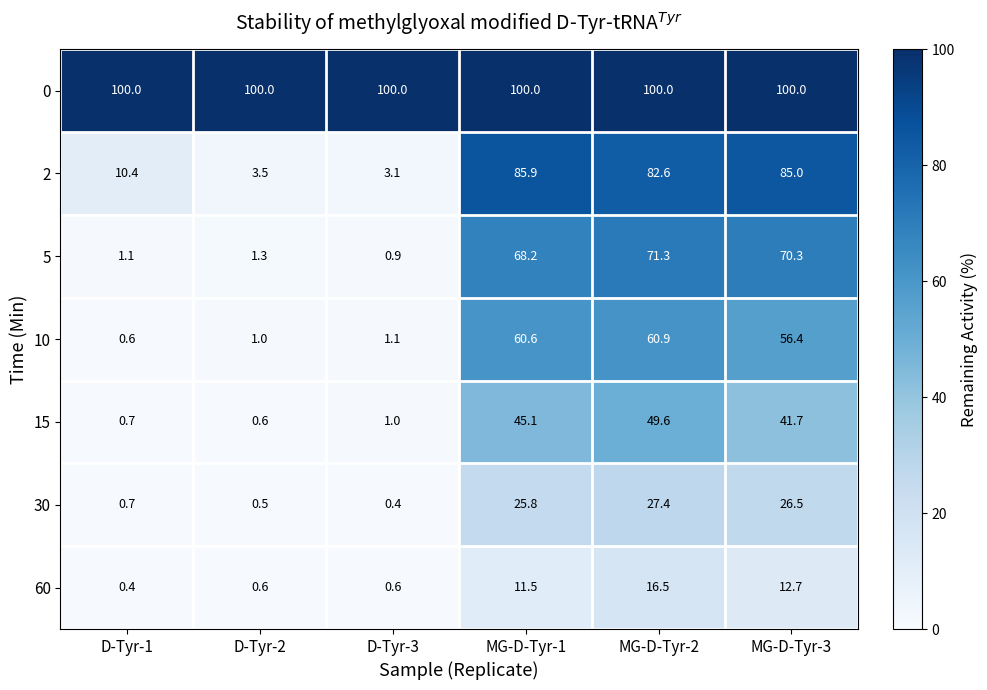

What is the difference between the second highest and minimum values in the 2 series?

81.9